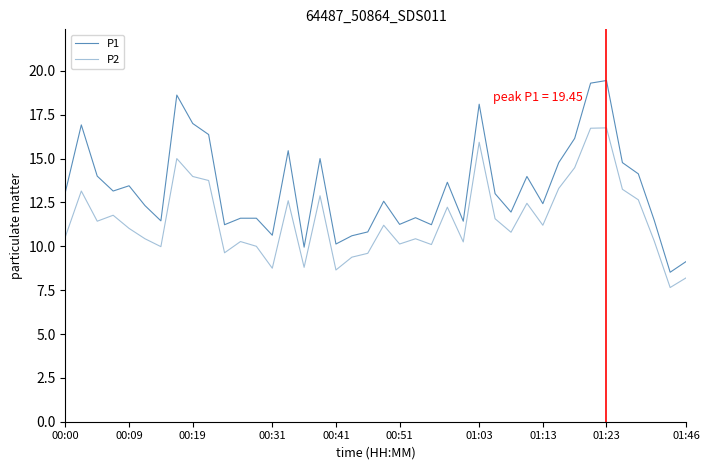

Does the chart have visible grid lines?

No